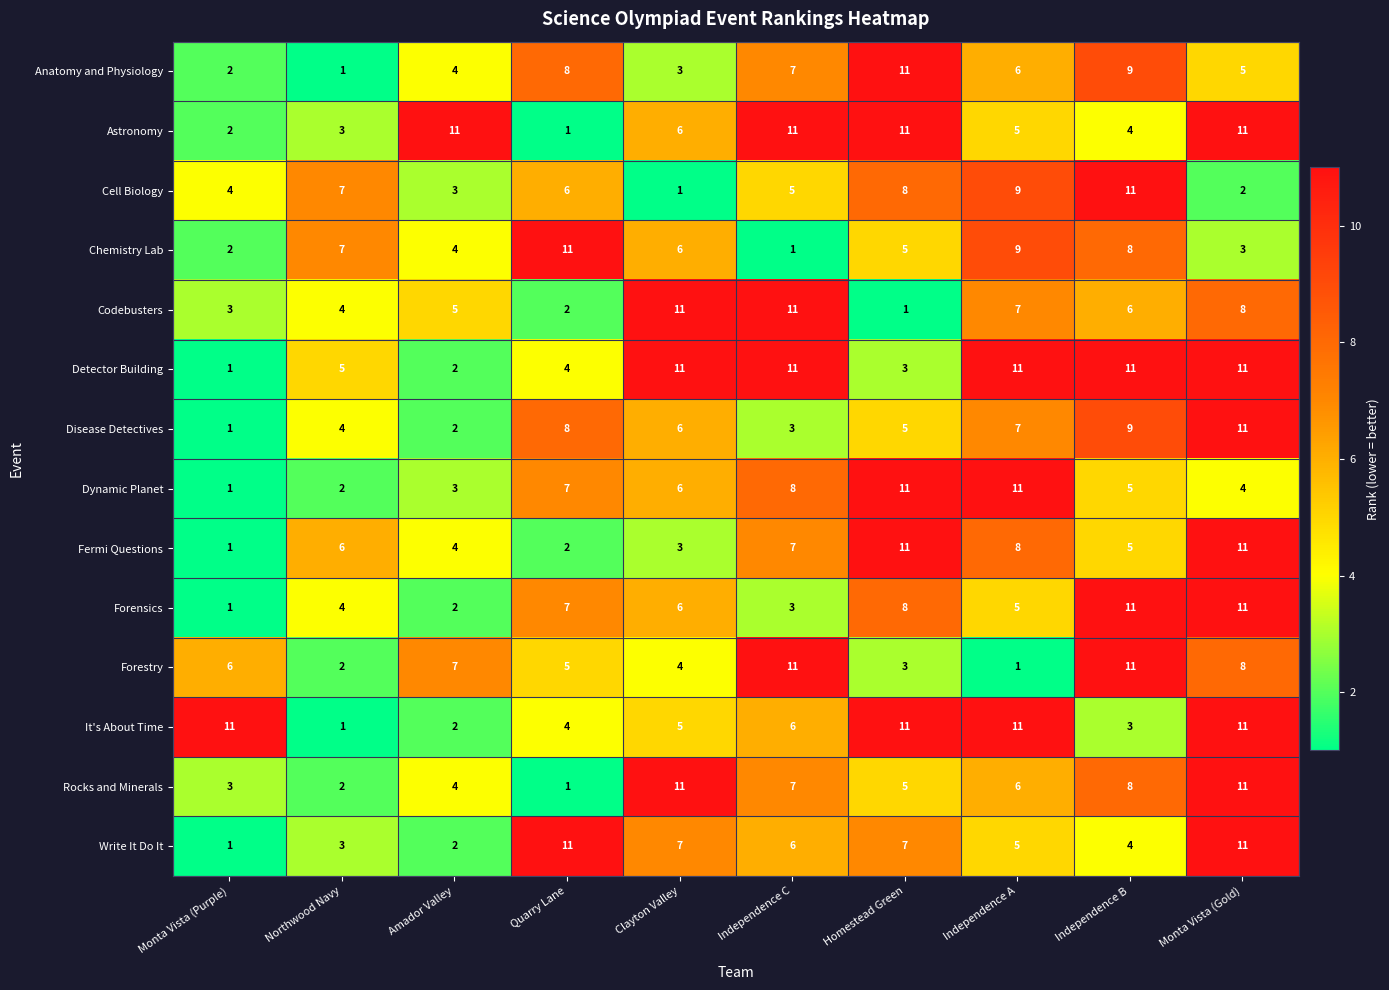

What is the smallest value displayed?

1